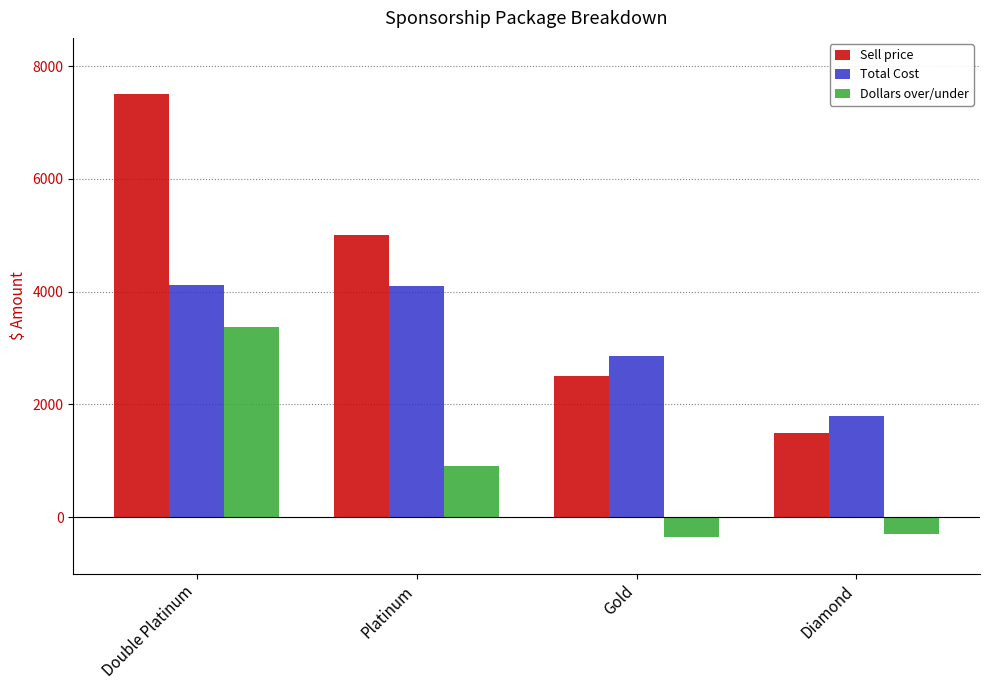

What is the difference between the maximum and minimum values in the Dollars over/under series?

3730